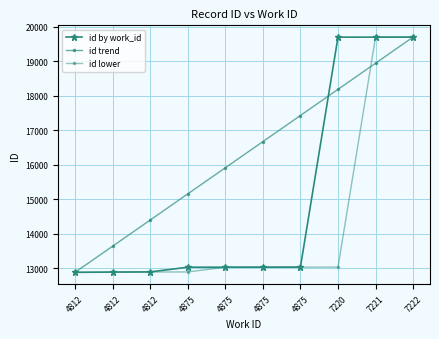

Which label corresponds to the largest value in the chart?

7222